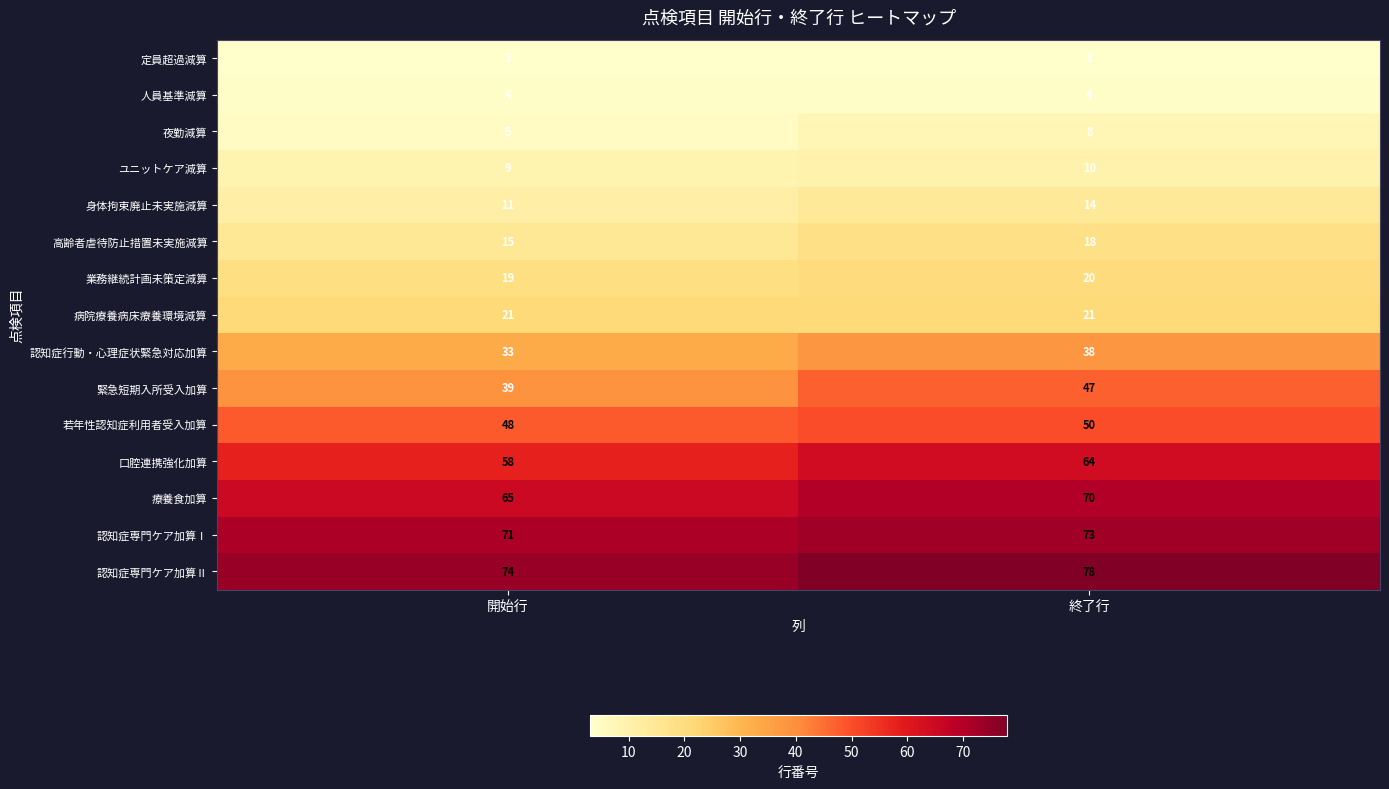

Which series has the widest spread of values?

緊急短期入所受入加算